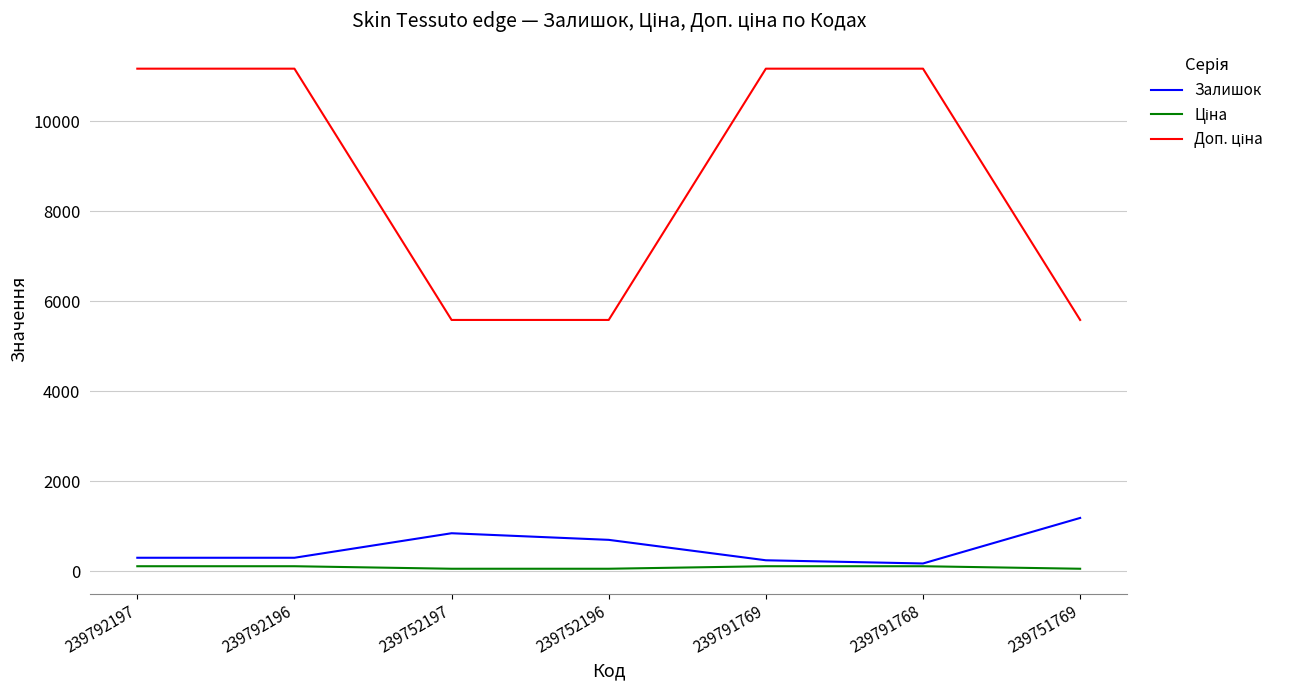

The value of Залишок at 239792196 is 300.0. True or false?

True